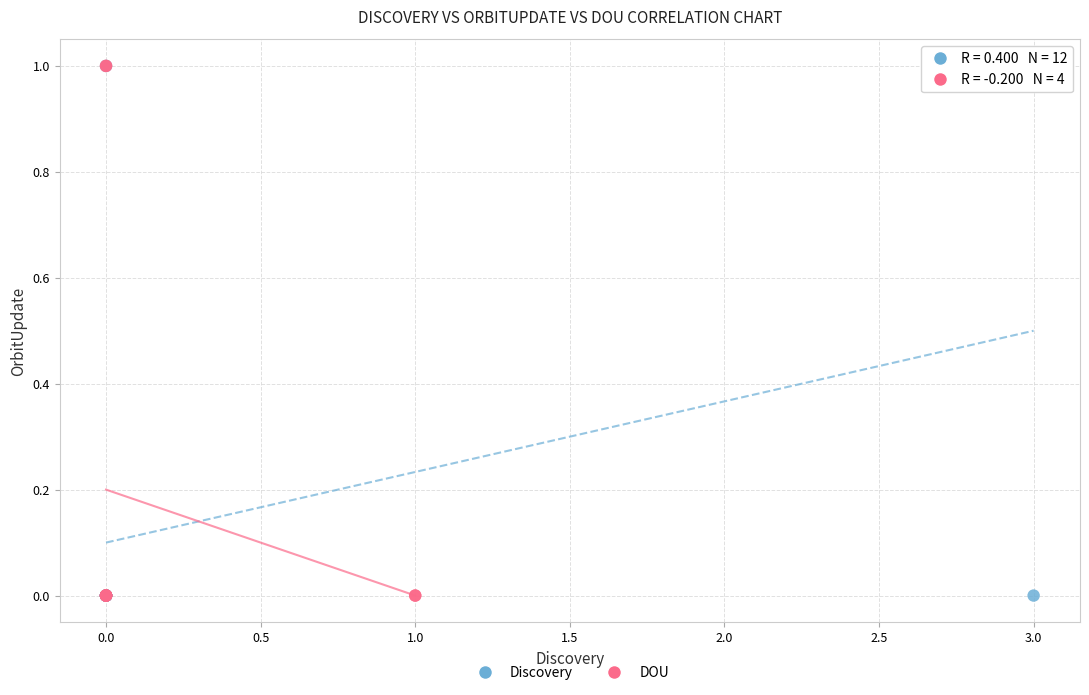

What are all the series names shown in the legend?

Discovery, DOU